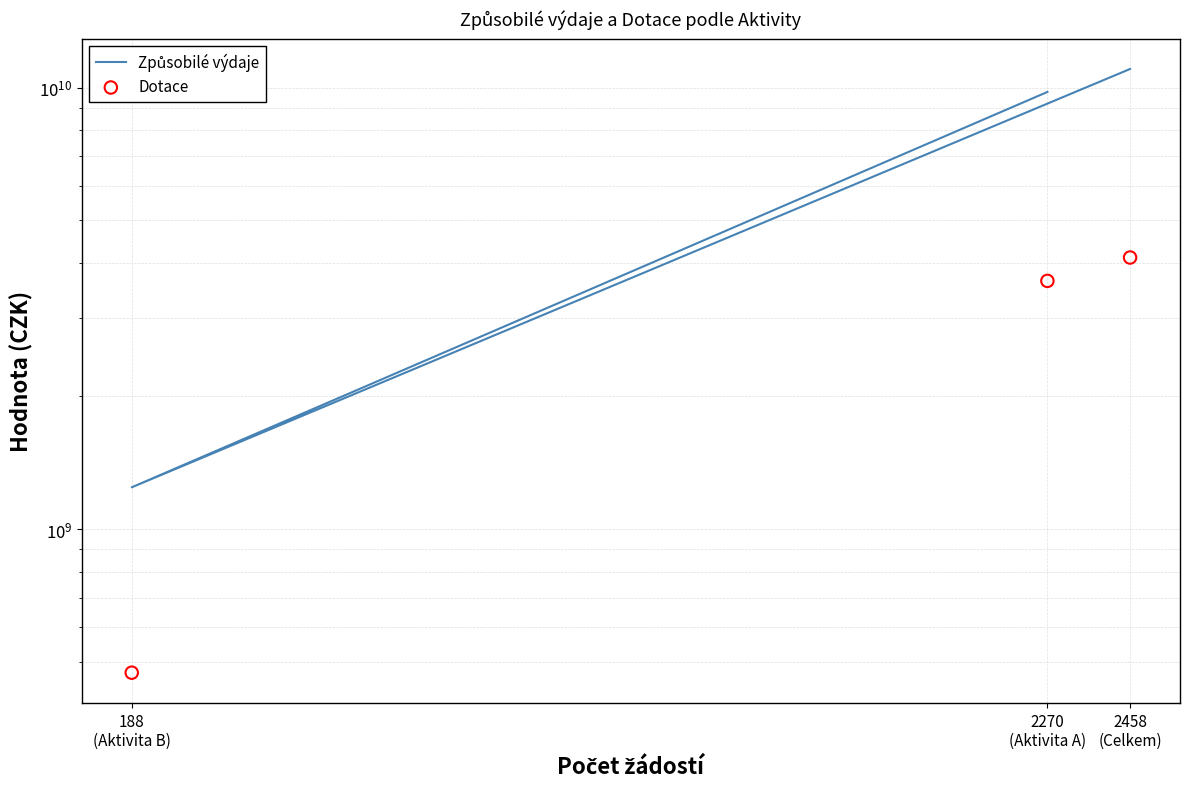

Which series has the widest spread of Y values?

Způsobilé výdaje